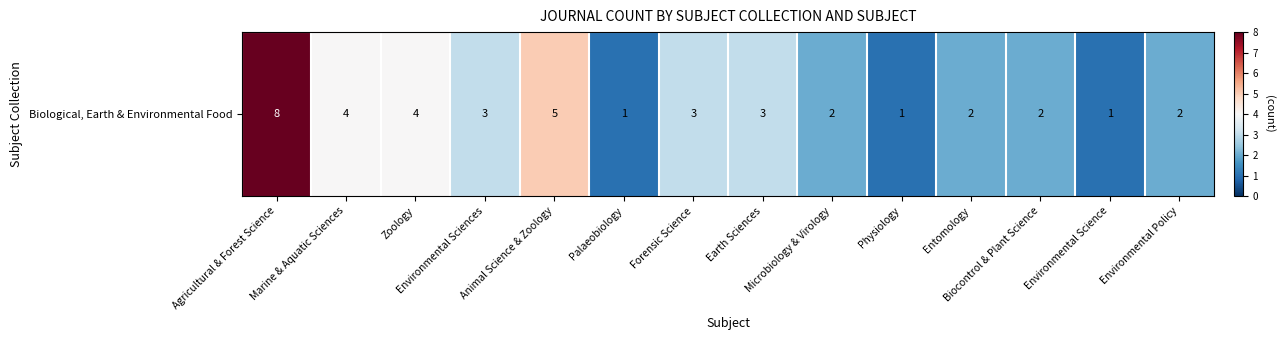

What is the sum of the values at Marine & Aquatic Sciences and Palaeobiology?

5